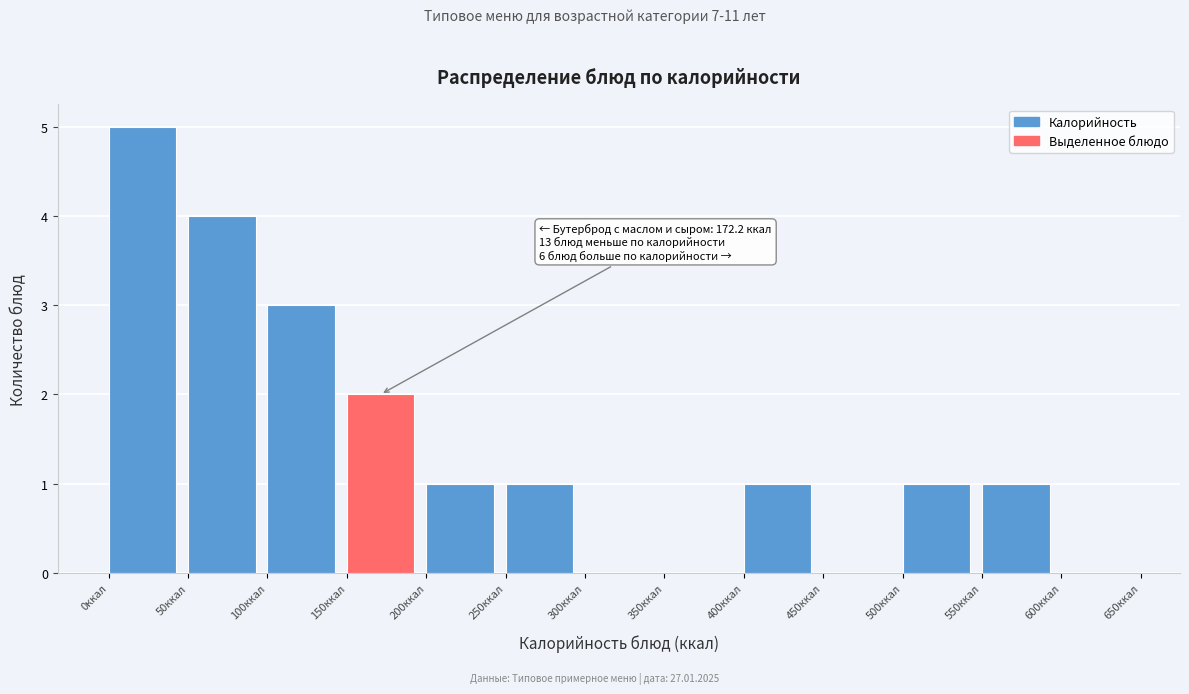

Which range on the x-axis has the tallest bar?

0 to 50